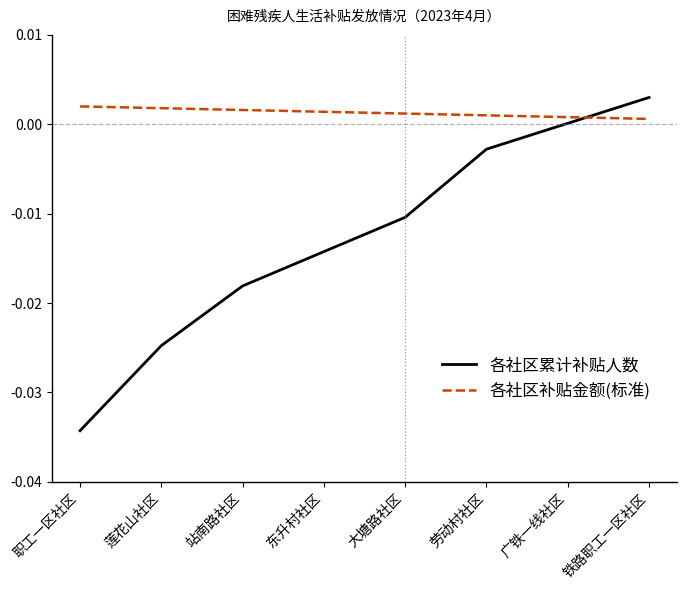

Is it true that 各社区补贴金额(标准) equals 0.0 at 职工一区社区?

True